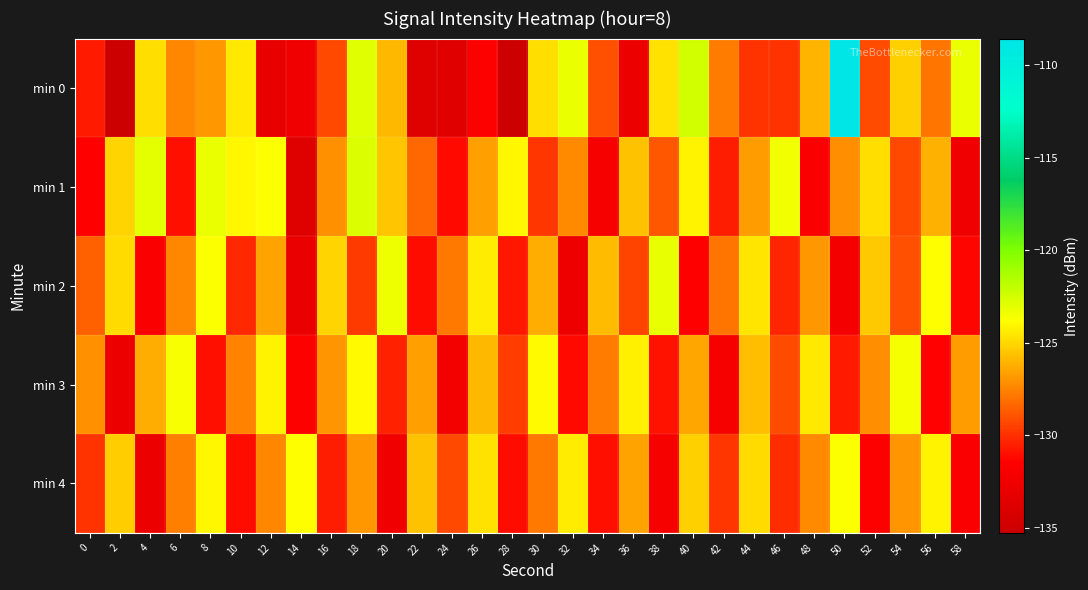

At 42, list the series in order from largest to smallest.

min 0, min 2, min 4, min 1, min 3